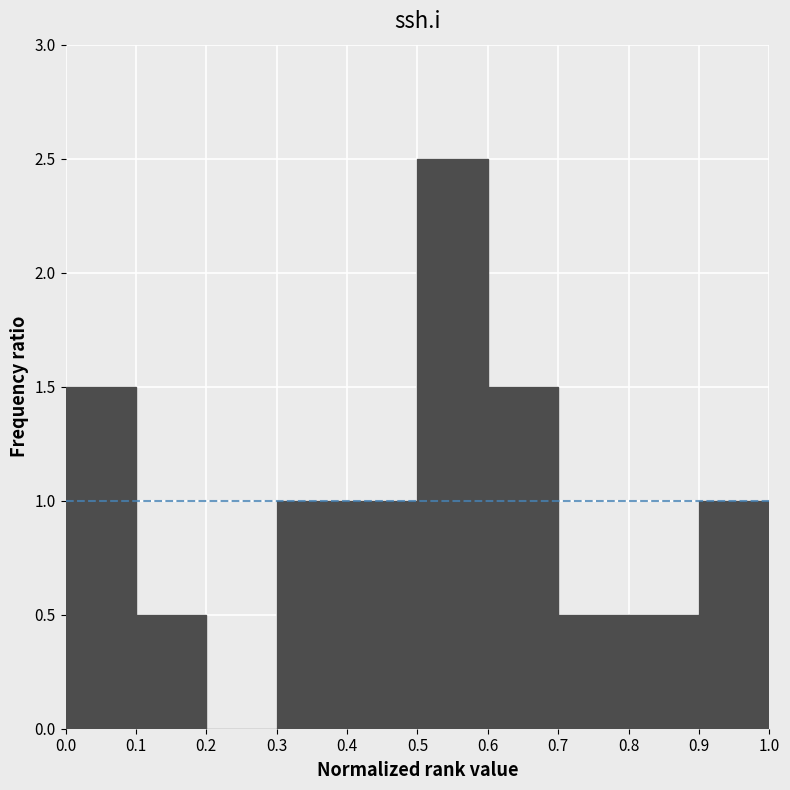

How tall is the bar that spans 0.7 to 0.8 on the x-axis? The values are not printed on the chart, so give them approximately, as read against the axis.

0.5